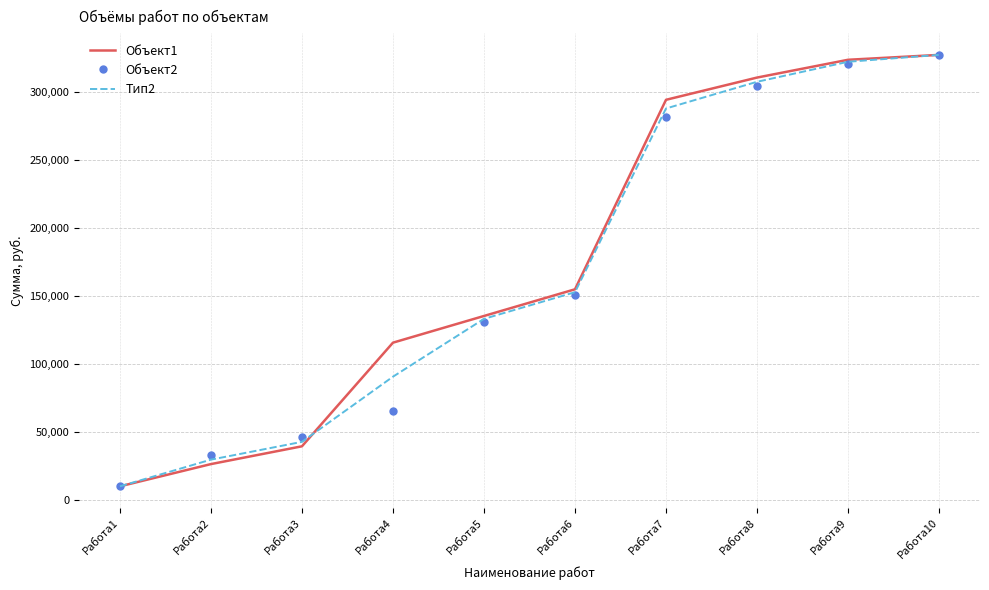

The value of Объект2 at Работа3 is 30706.8. True or false?

False